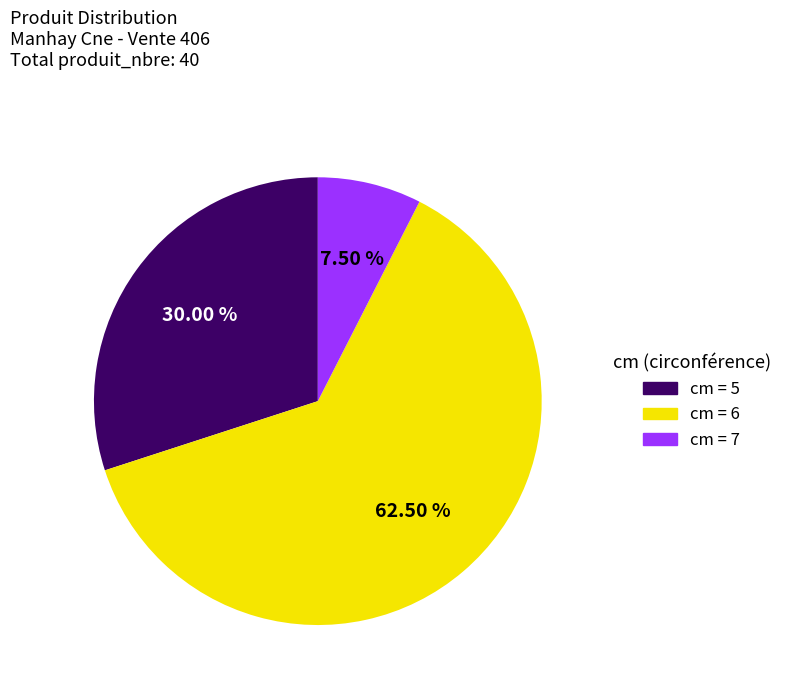

Is there any slice that represents more than half of the pie?

Yes